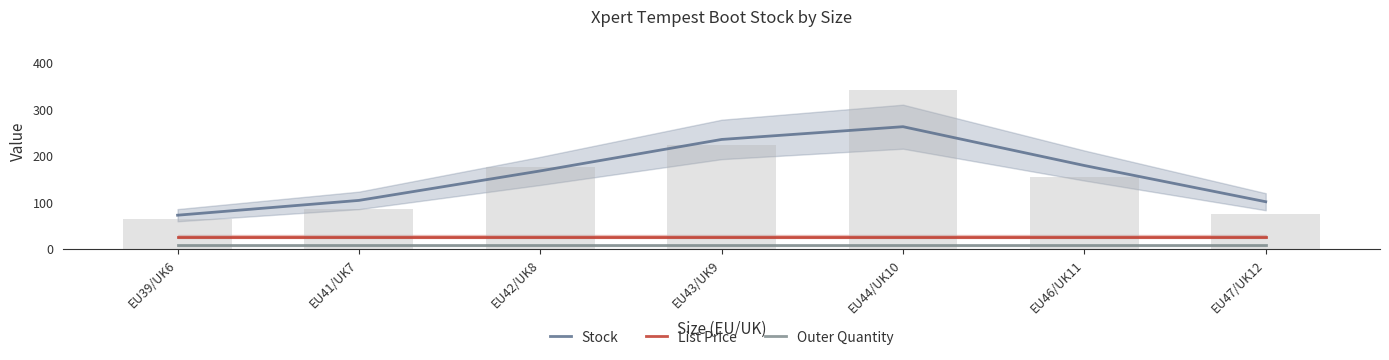

Read the List Price value at EU42/UK8.

27.0